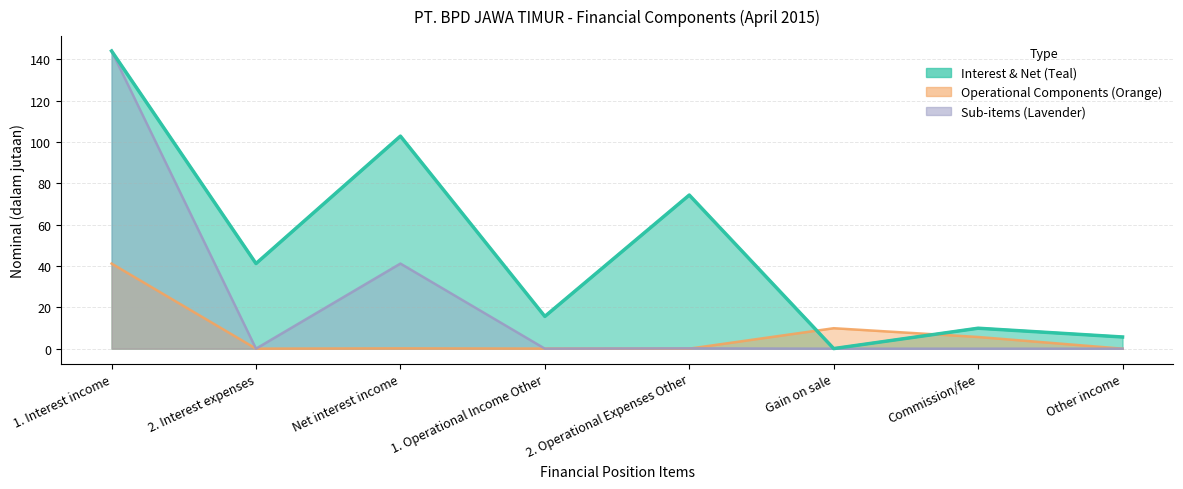

Which category has the highest value across all series?

1. Interest income